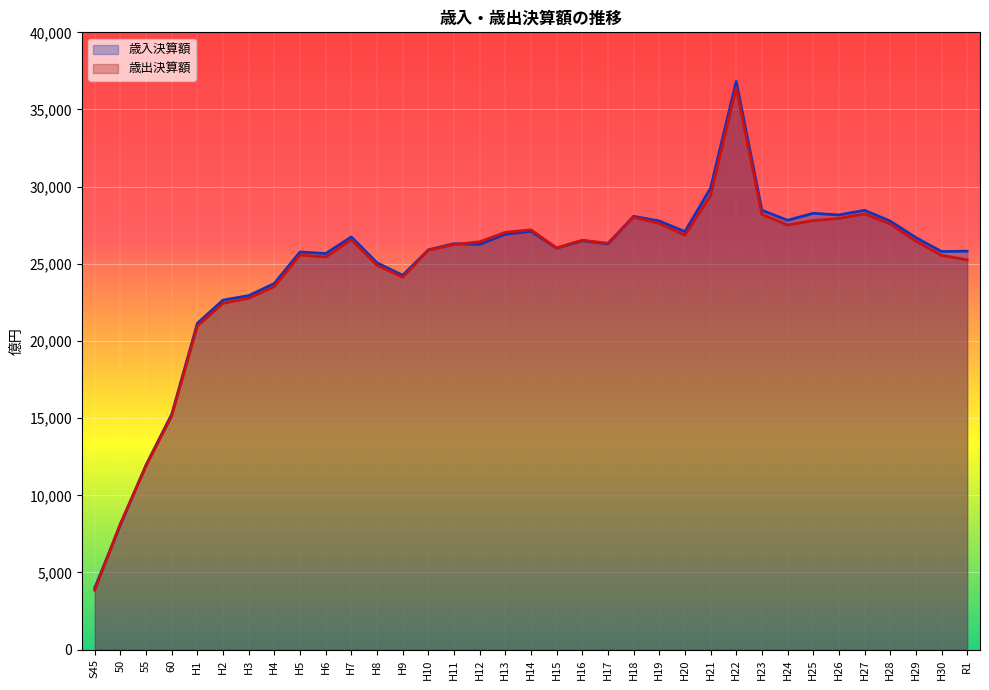

Reading right to left, list all the values displayed in this chart.

歳入決算額: 25822.0	25800.0	26700.0	27770.0	28468.0	28166.0	28275.0	27822.0	28472.0	36819.0	29901.0	27085.0	27779.0	28078.0	26293.0	26502.9	26016.3	27107.1	26917.2	26258.3	26305.3	25906.5	24255.0	25069.3	26739.9	25667.0	25769.6	23728.6	22941.2	22648.6	21149.3	15254.2	11969.2	8090.8	3995.7
歳出決算額: 25263.0	25548.0	26476.0	27582.0	28236.0	27945.0	27805.0	27515.0	28203.0	36418.0	29428.0	26856.0	27617.0	28025.0	26332.0	26529.9	26031.1	27203.4	27042.5	26428.4	26249.4	25881.0	24126.5	24913.0	26559.9	25444.4	25572.6	23528.9	22770.2	22443.5	20977.1	15148.6	11903.3	8163.1	3854.3